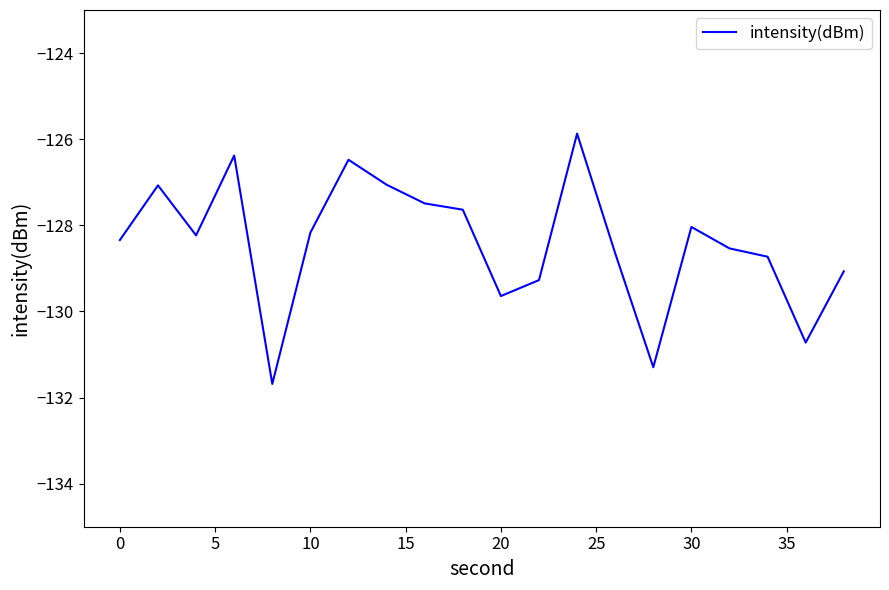

What is the smallest value displayed?

-131.7